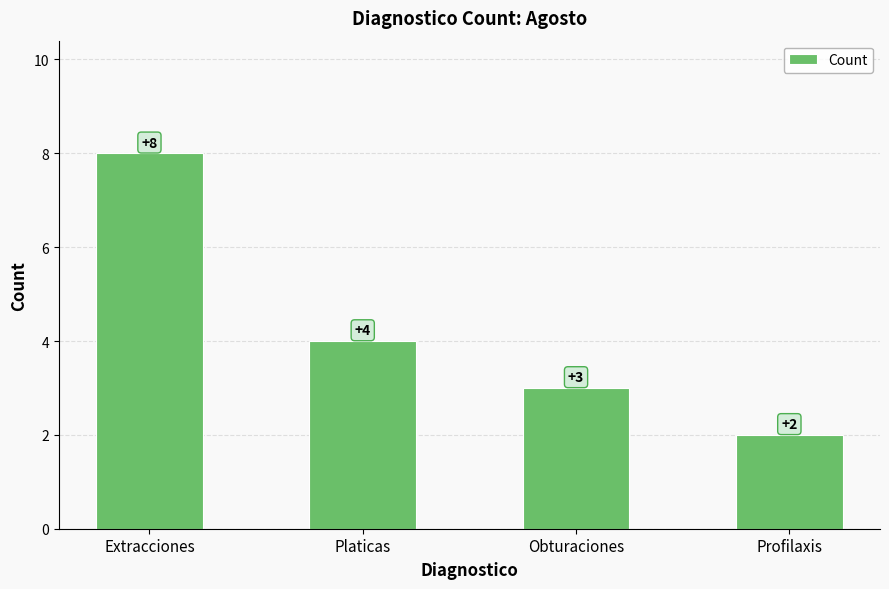

Between Profilaxis and Obturaciones, which is larger?

Obturaciones